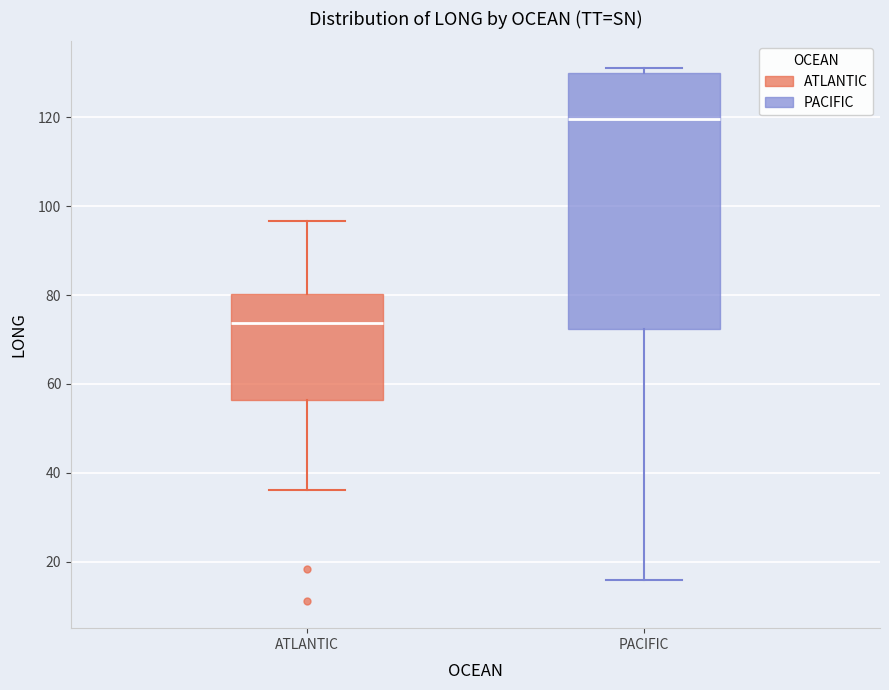

Reading left to right, transcribe this box plot: for each box, give where its median line is, the range the box spans, and where its two whiskers end, as read against the y-axis. The values are not printed on the chart, so give them approximately, as read against the axis.

ATLANTIC: median 74, box 56 to 80, whiskers 36 to 96
PACIFIC: median 120, box 72 to 130, whiskers 16 to 132